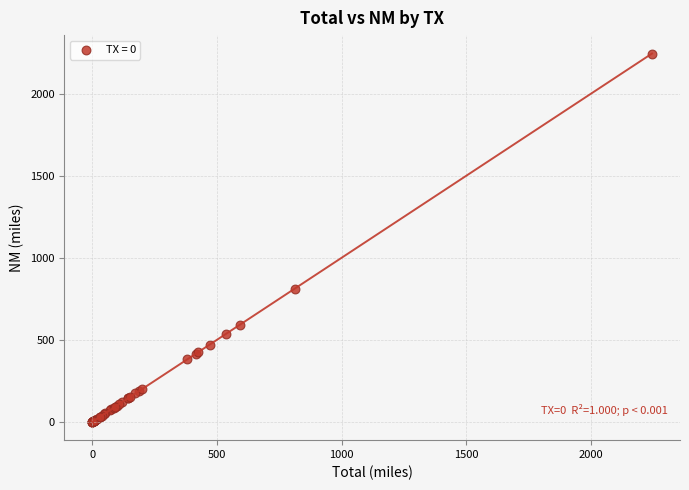

What Y value in the scatter plot is closest to 1123?

812.1